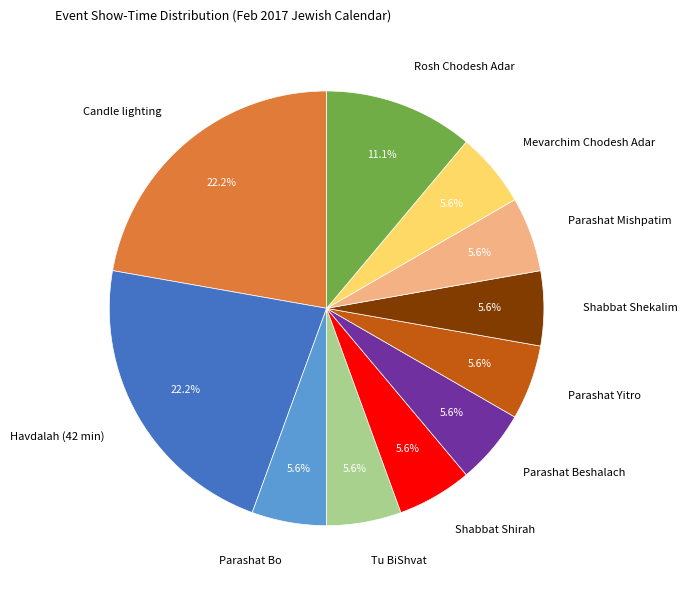

Do Mevarchim Chodesh Adar and Parashat Beshalach together represent more than half of the pie?

No